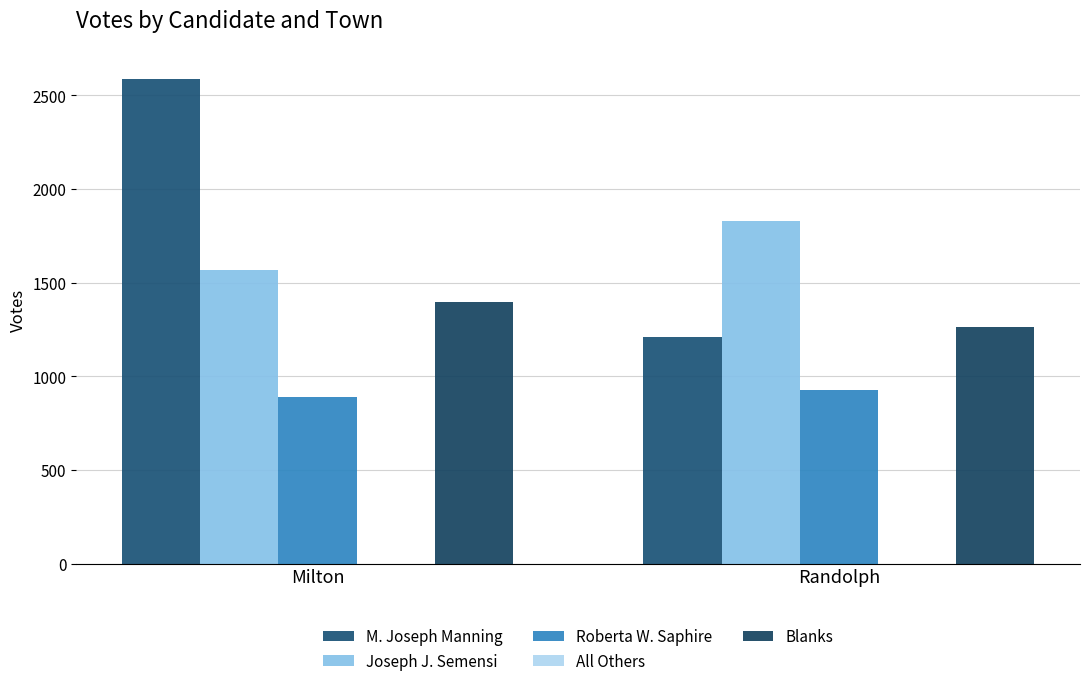

What is the label of the 2nd bar from the left?

Randolph